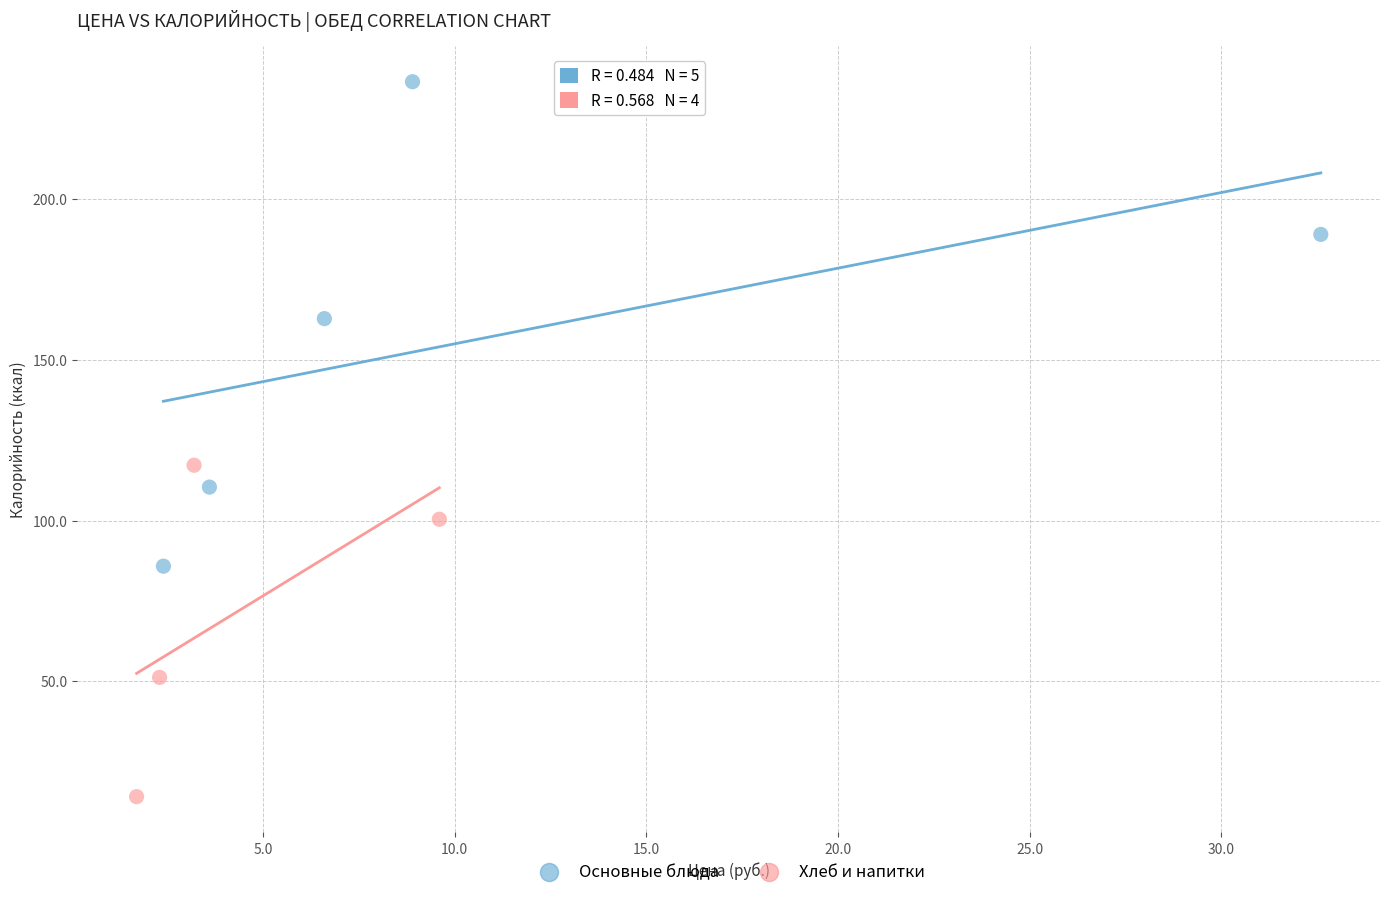

Which series has the widest spread of Y values?

Основные блюда